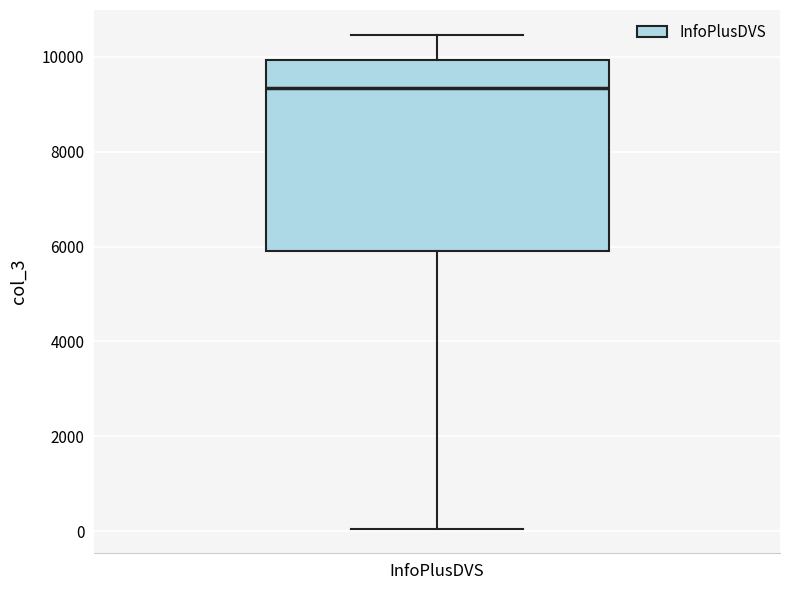

Where does the upper whisker of the box for InfoPlusDVS end on the y-axis? The values are not printed on the chart, so give them approximately, as read against the axis.

10400